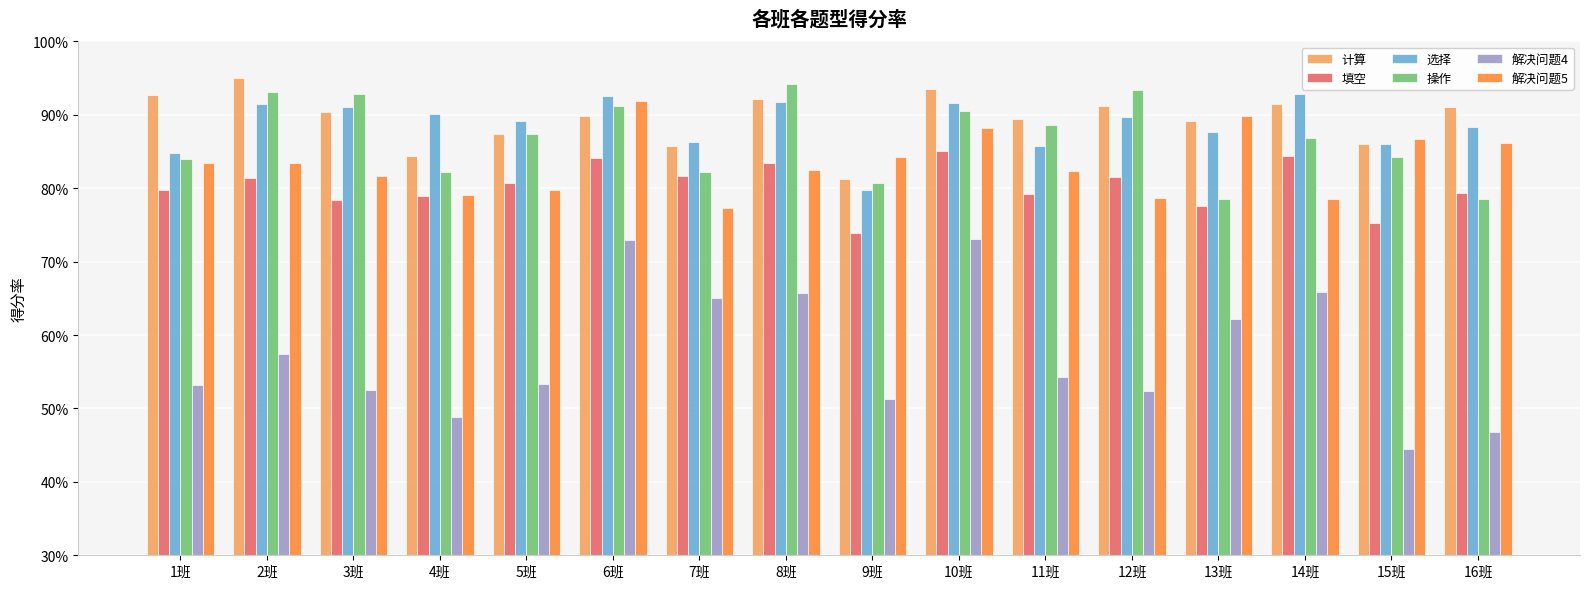

What is the value of the 选择 bar at the 2nd from the left?

0.9